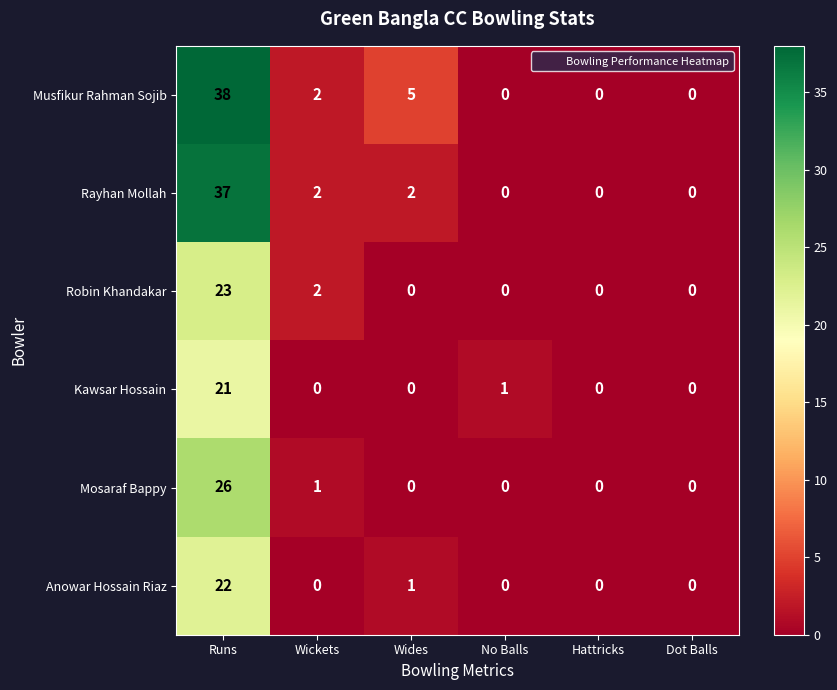

At which label is Anowar Hossain Riaz closest to 11?

Wides